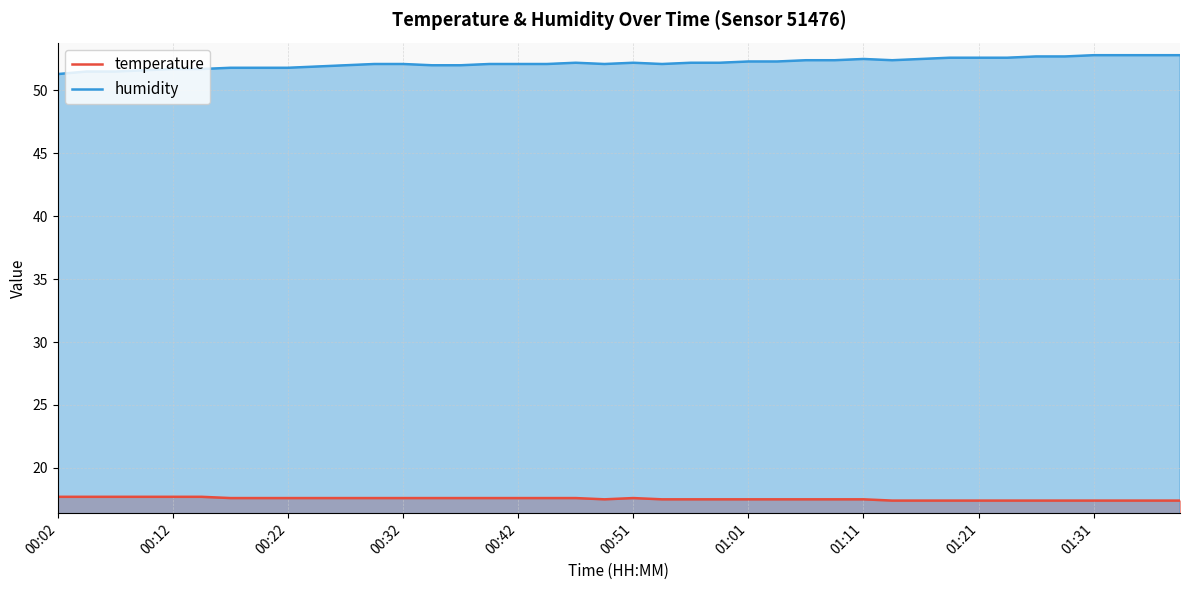

True or false: temperature and humidity cross at least once.

False